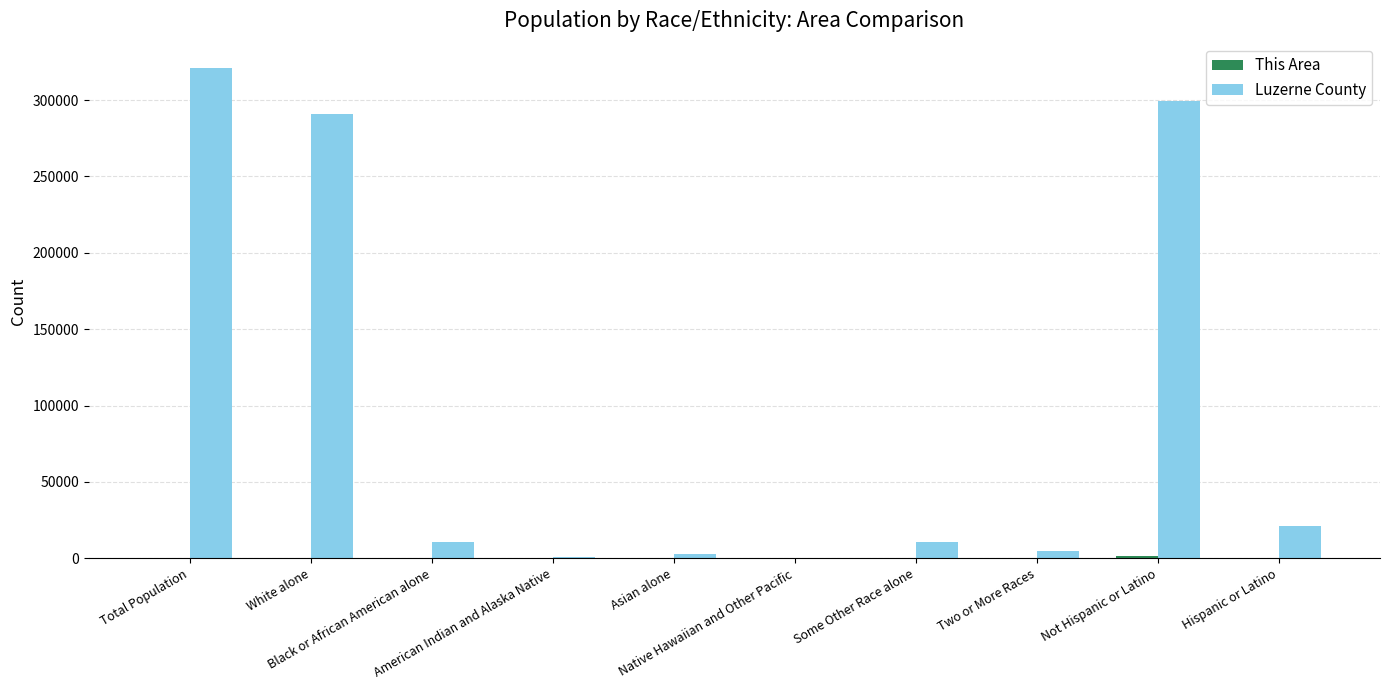

Are the bars grouped side by side (vs. stacked)?

Yes